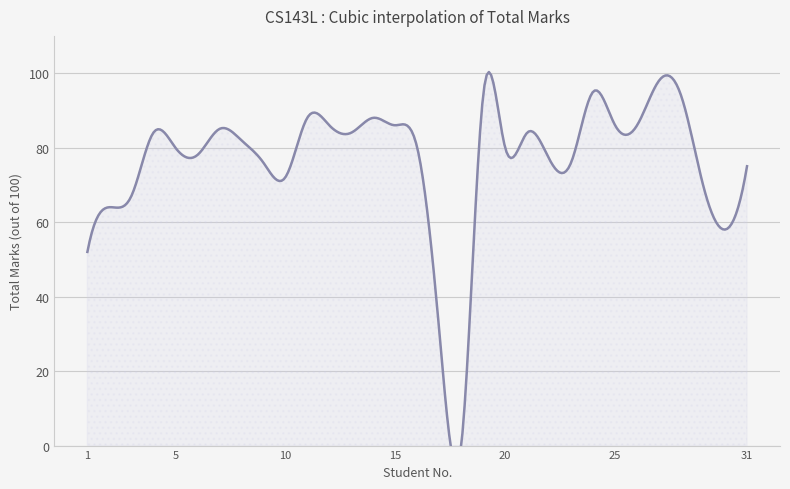

What is the difference between the maximum and minimum values?

98